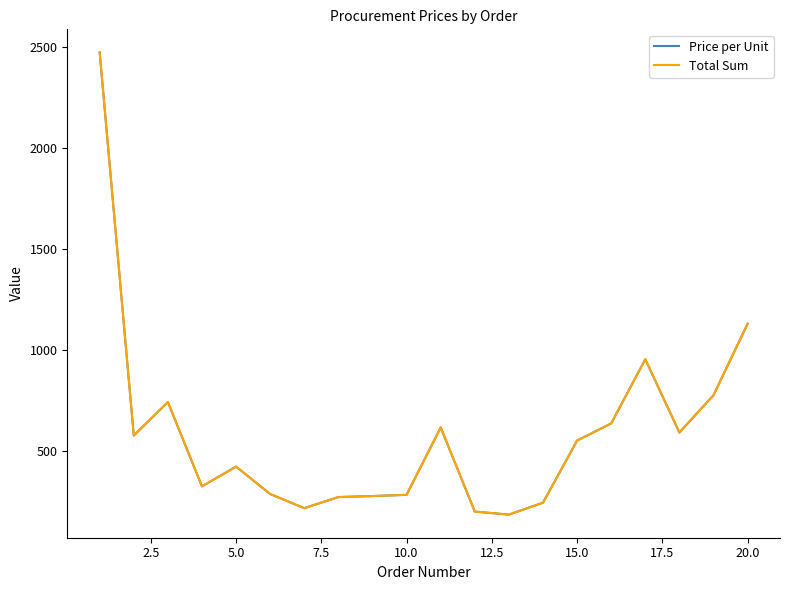

What is the minimum value shown in the chart?

183